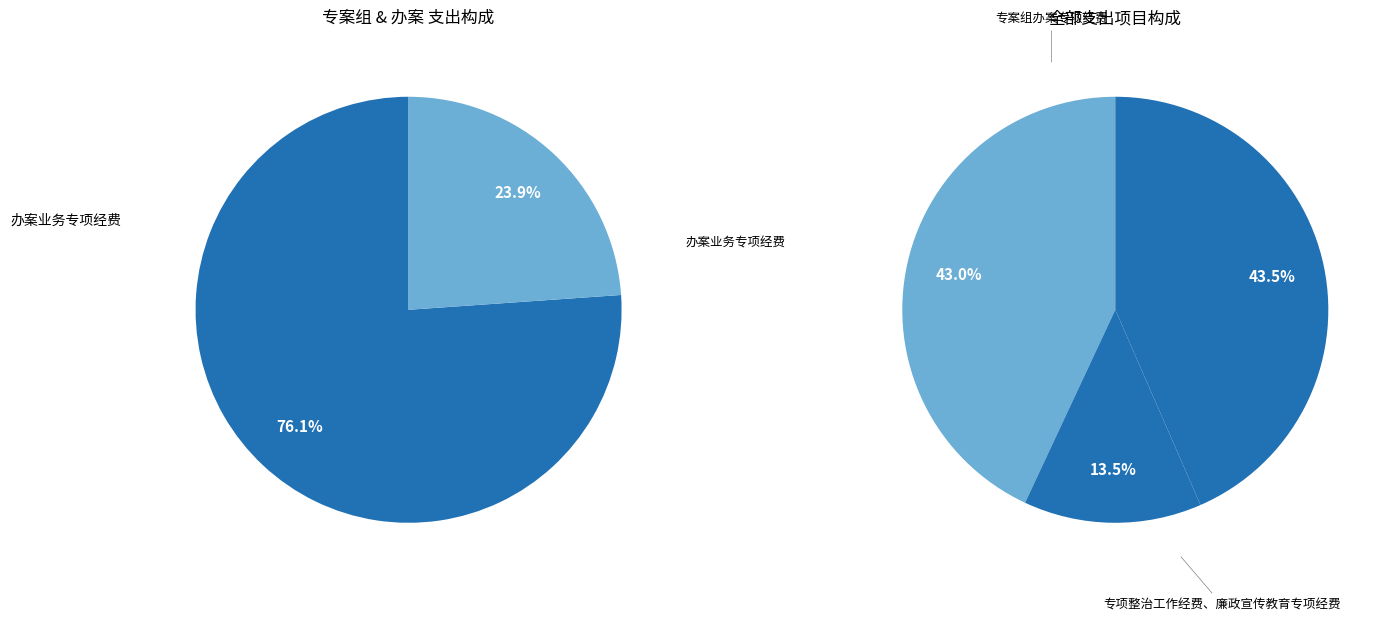

Is there any slice that represents more than half of the pie?

No